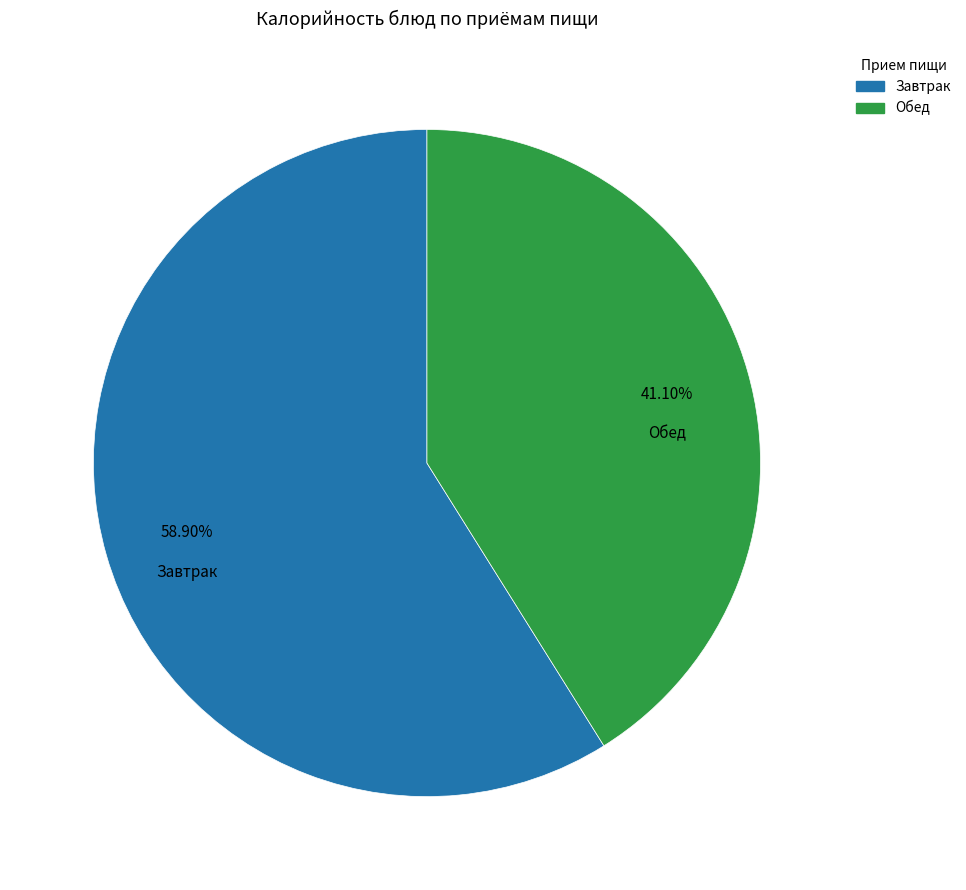

Approximately how many times larger is the value at Обед compared to Завтрак?

0.7